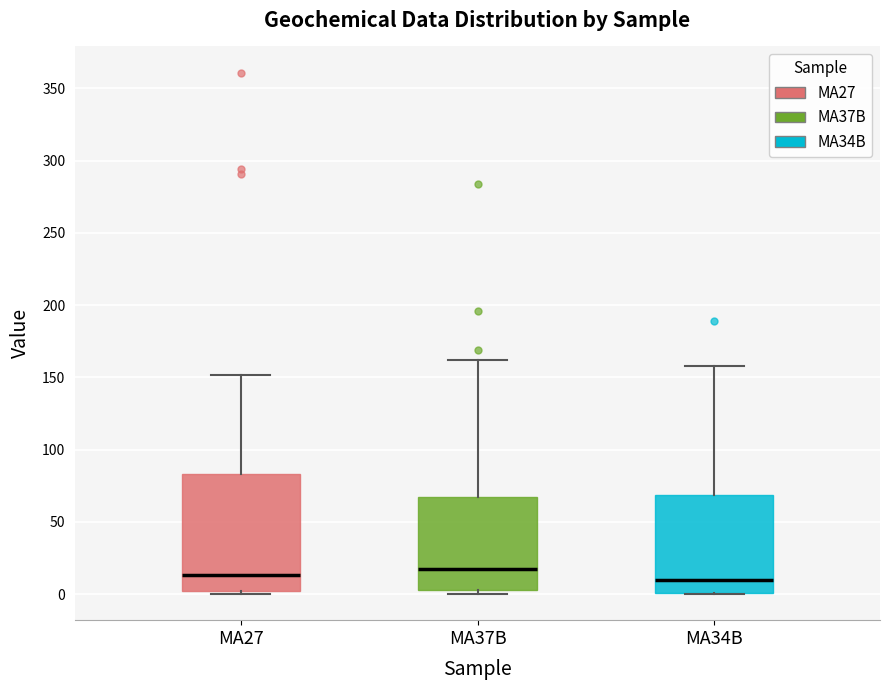

Comparing the boxes themselves (not the whiskers), which one is the tallest?

MA27